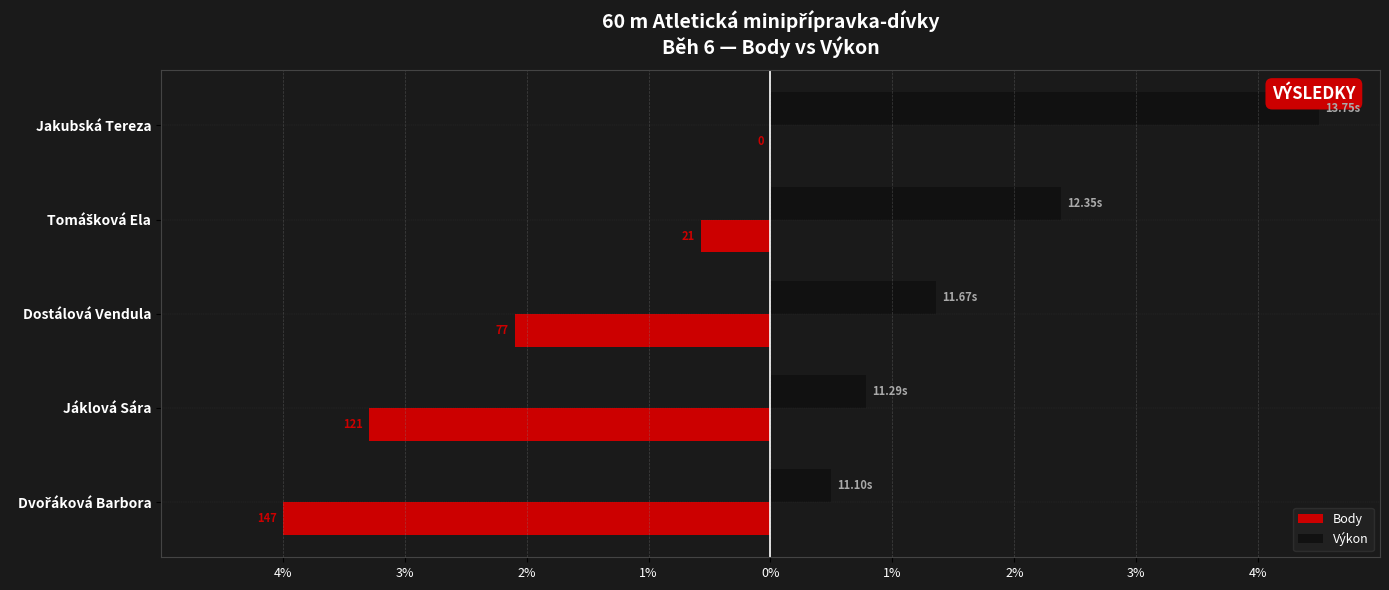

What are all the series names shown in the legend?

Body, Výkon